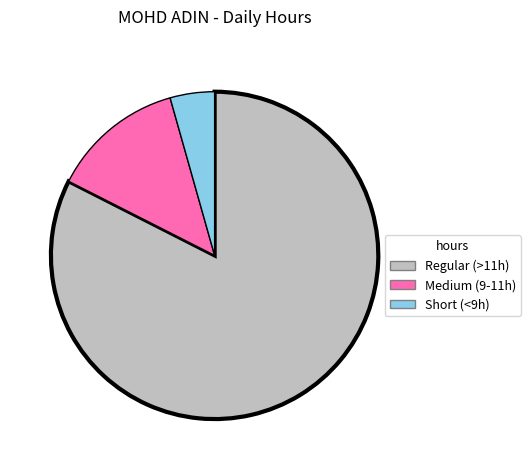

Is the sum of Medium (9-11h) and Short (<9h) greater than half?

No